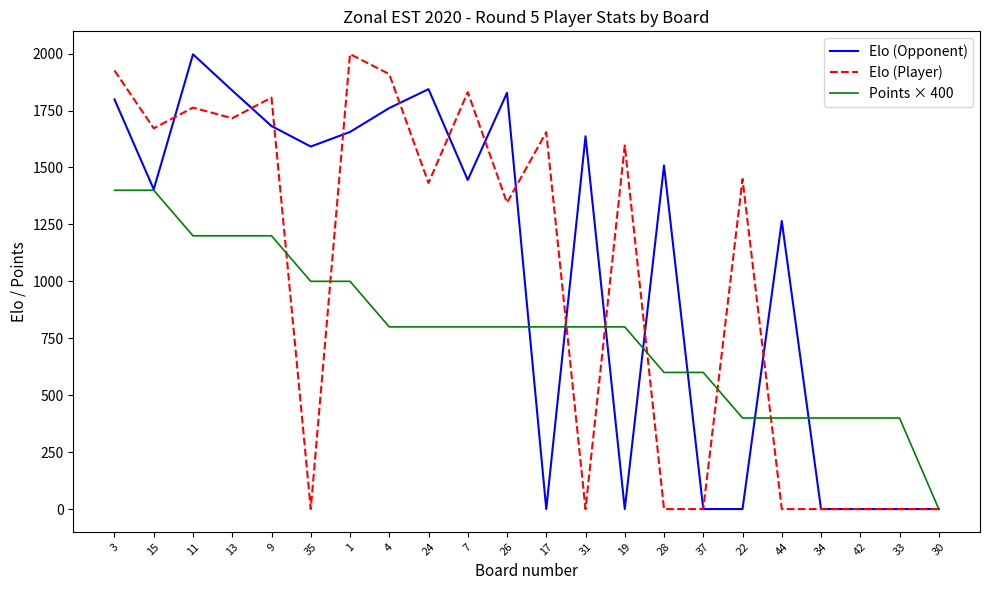

What is the spread (max minus min) of values at 19?

1597